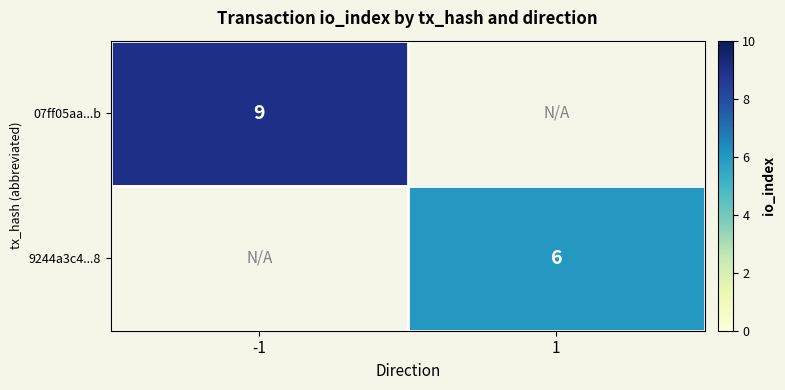

The 07ff05aa...b series shows 9 at -1. True or false?

True